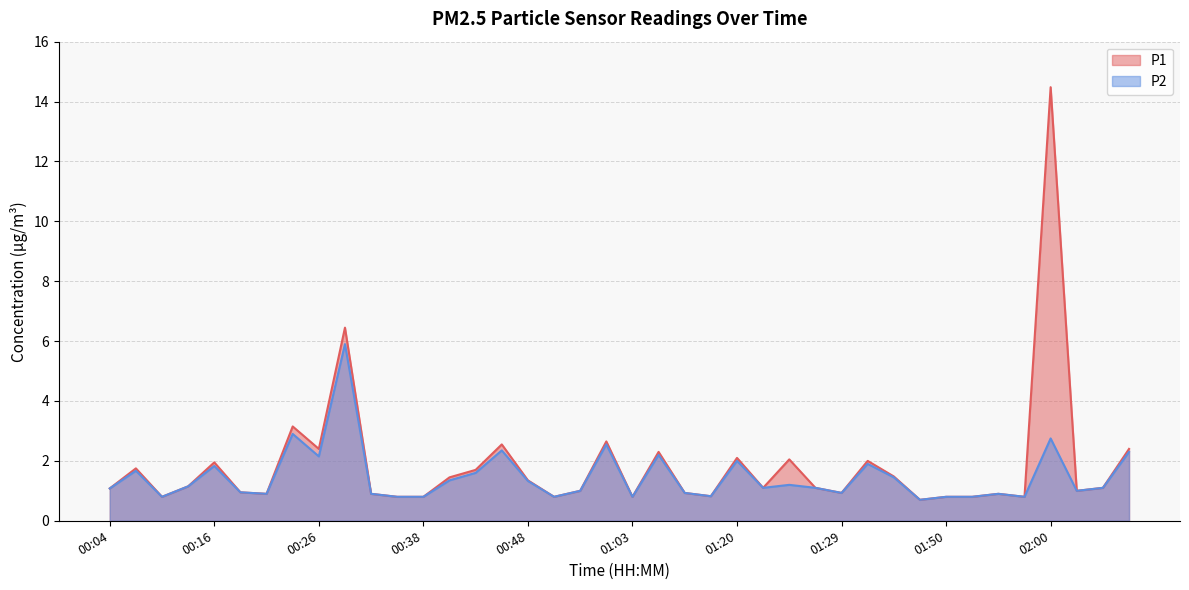

Rank the series by their average value, from highest to lowest.

P1, P2